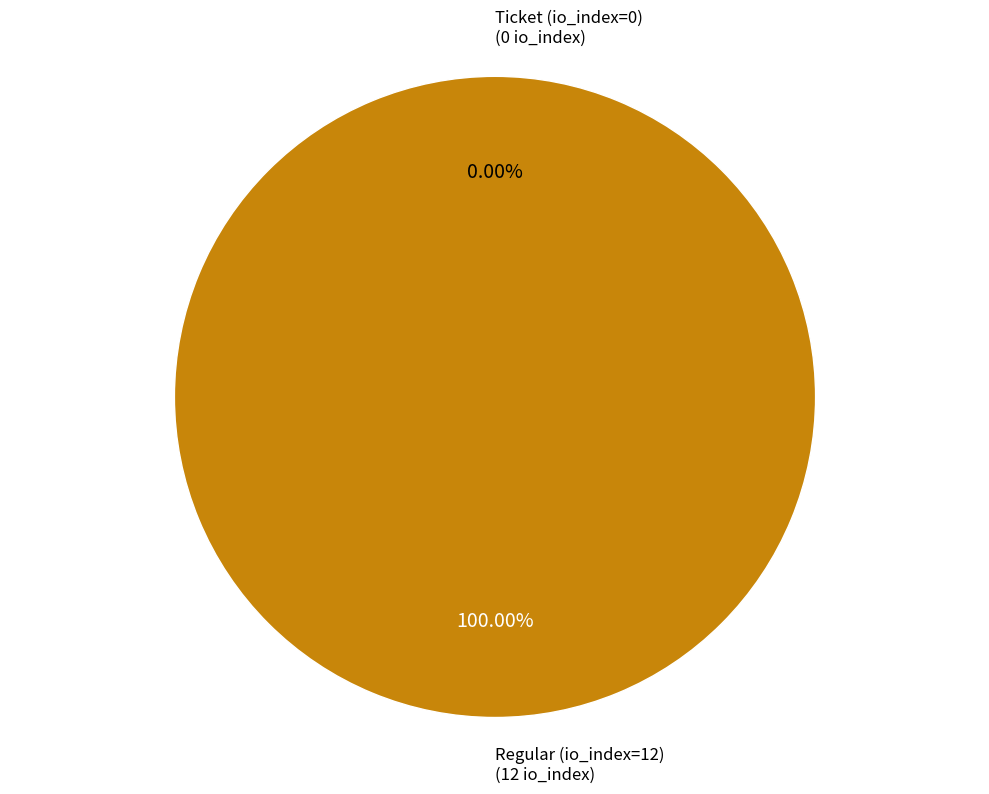

To the nearest percent, what is the difference between the Ticket (io_index=0) and Regular (io_index=12) slice percentages?

100%